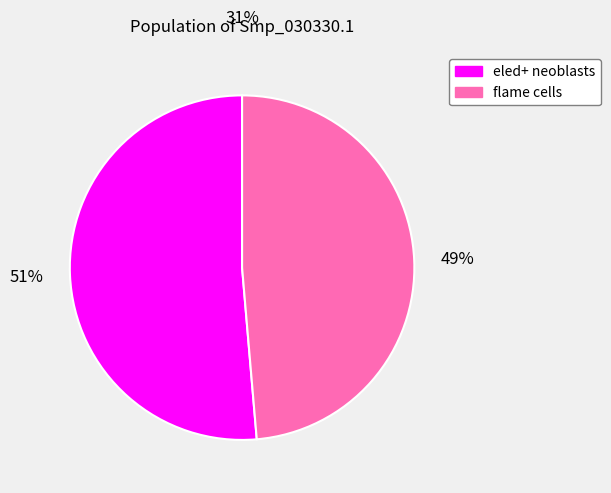

To the nearest percent, what is the combined percentage of flame cells and eled+ neoblasts?

100%